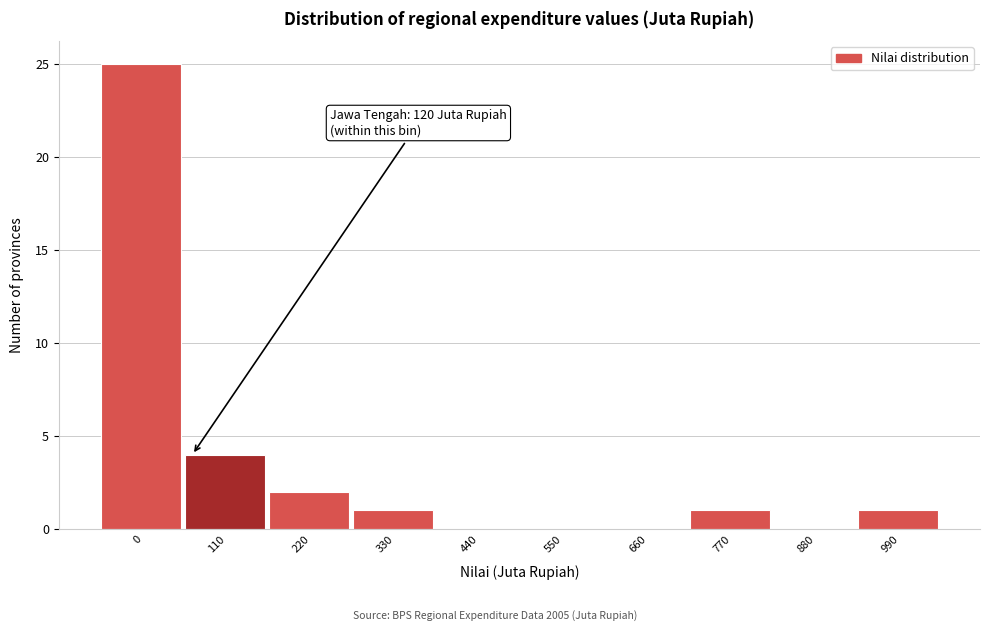

Reading left to right, what are all the values shown in this chart?

0=25	110=4	220=2	330=1	440=0	550=0	660=0	770=1	880=0	990=1